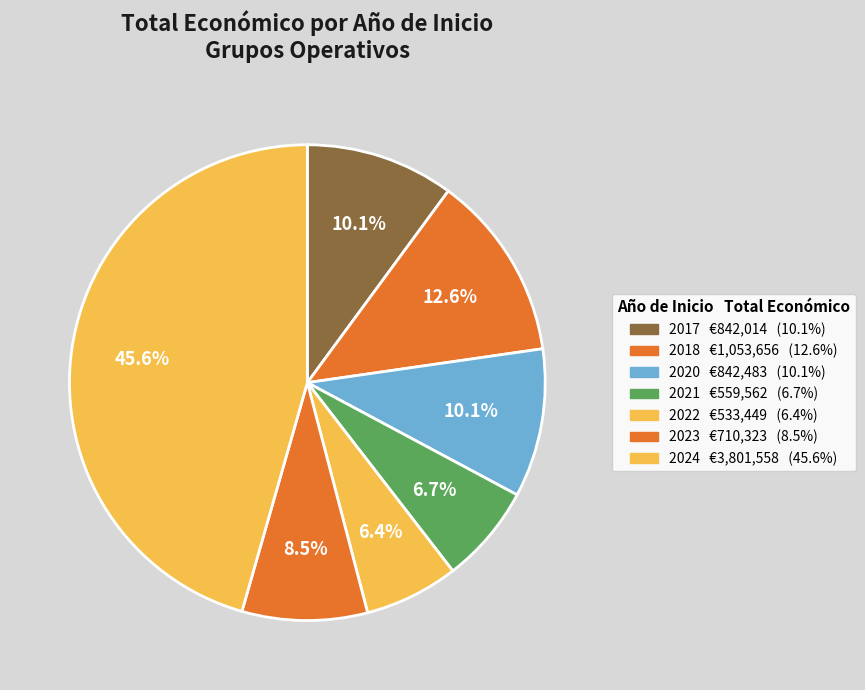

Count the number of slices in the pie.

7